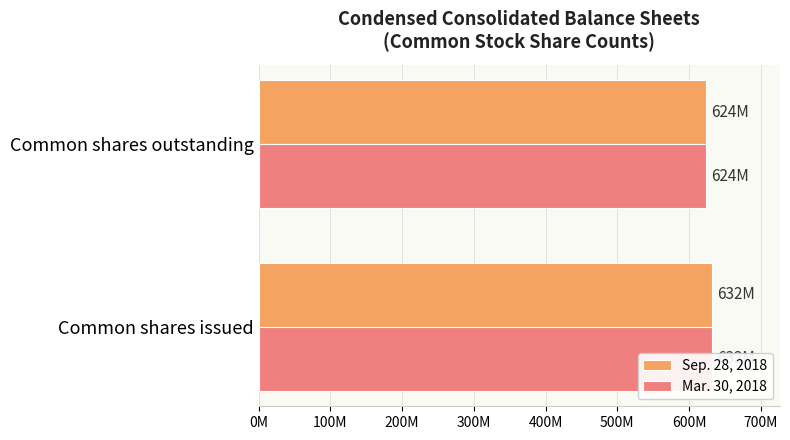

At Common shares issued, list the series in order from largest to smallest.

Sep. 28, 2018, Mar. 30, 2018